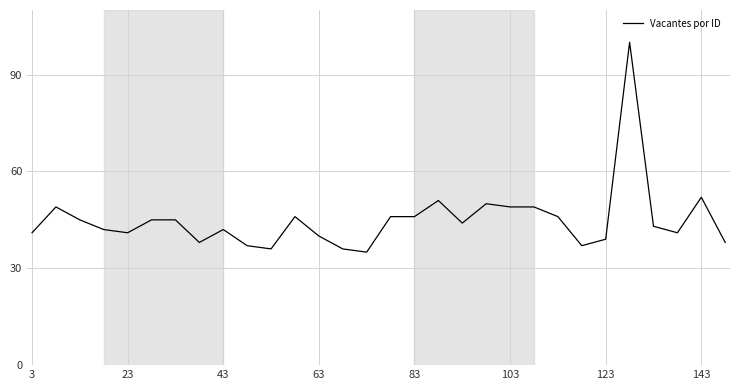

What is the maximum value shown in the chart?

100